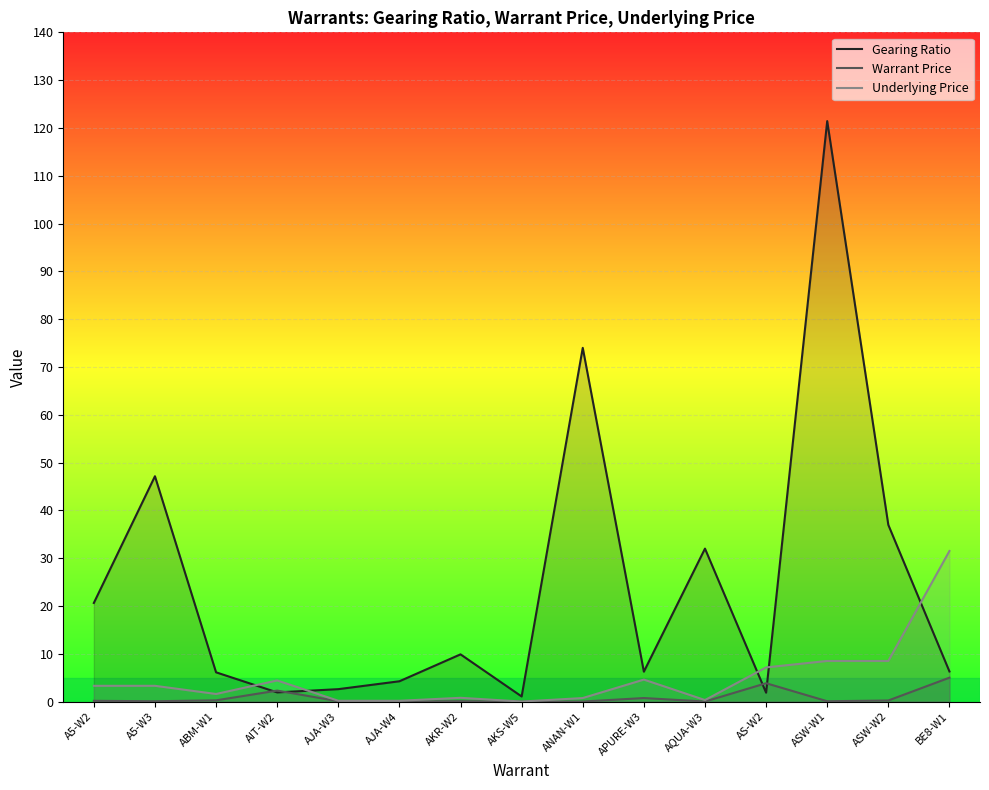

How many data points in Underlying Price are above 3?

8